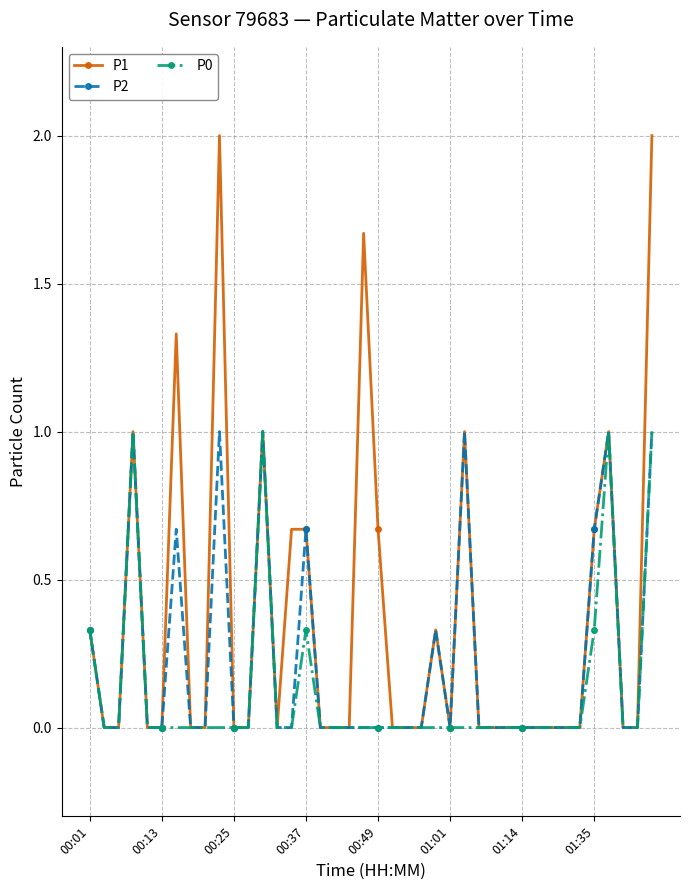

Rank the series by their average value, from lowest to highest.

P0, P2, P1